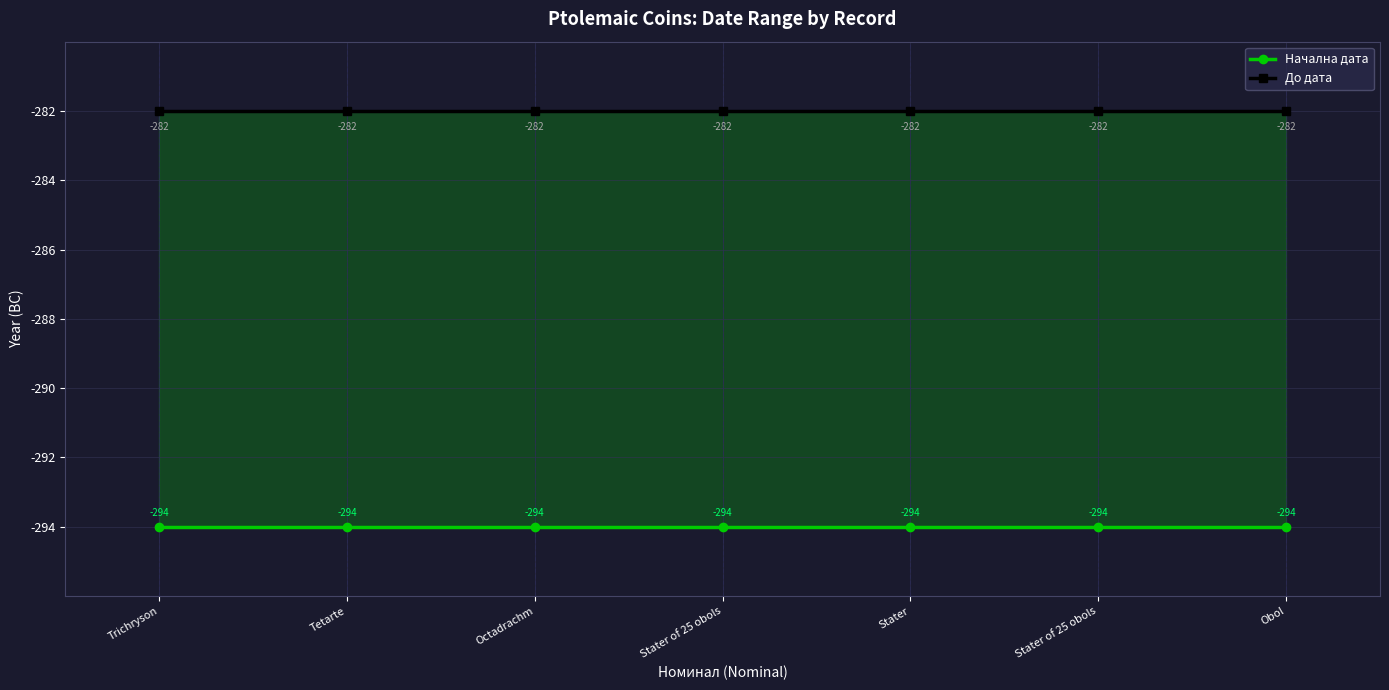

What is the minimum value shown in the chart?

-294